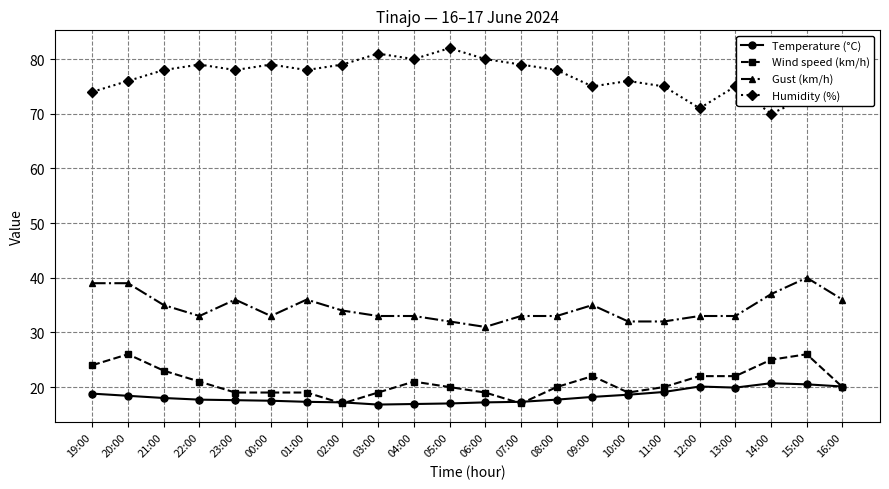

The Wind speed (km/h) series shows 22.0 at 13:00. True or false?

True